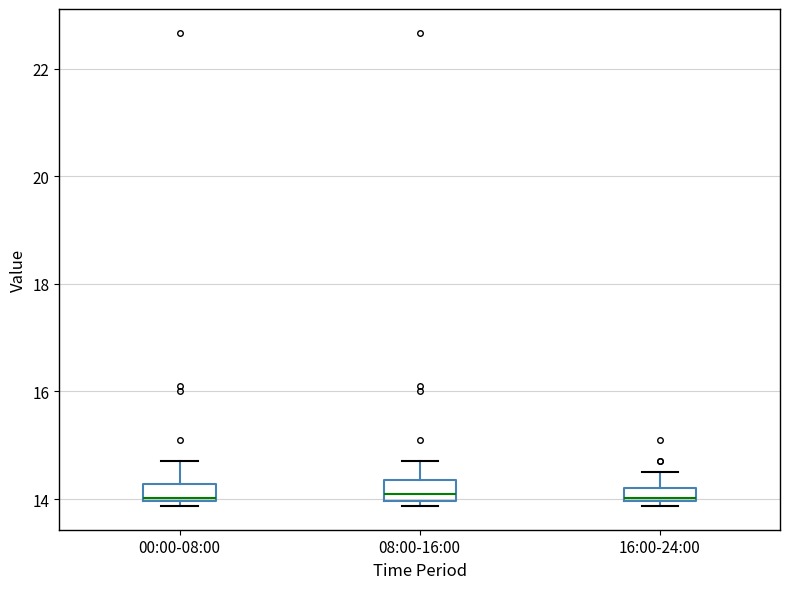

Where does the median line of the box for 08:00-16:00 sit on the y-axis? The values are not printed on the chart, so give them approximately, as read against the axis.

14.2